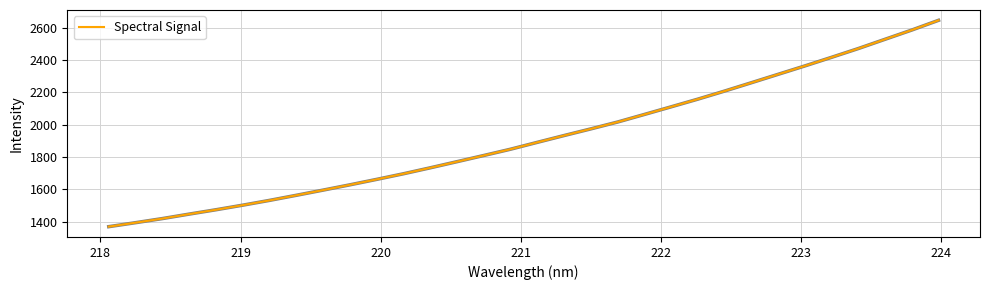

What is the smallest value displayed?

1369.7